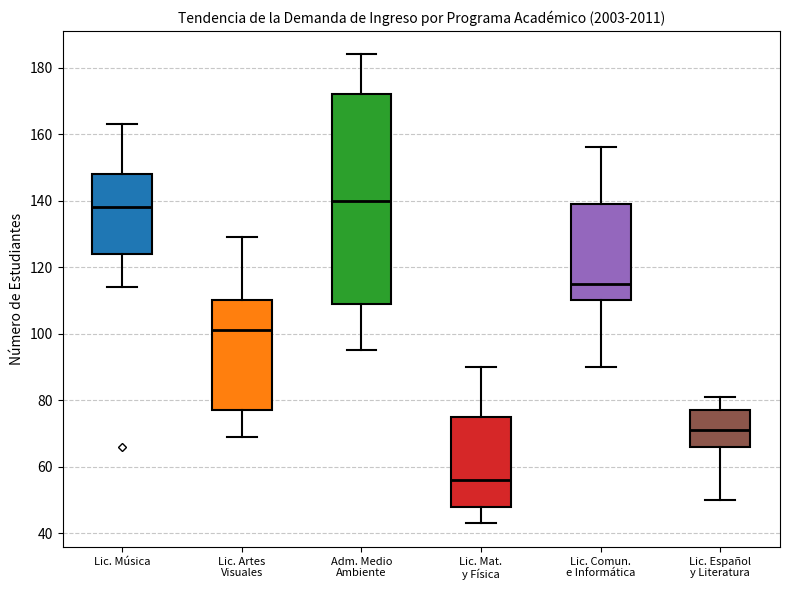

Which box has the lowest median line?

Lic. Mat. y Física